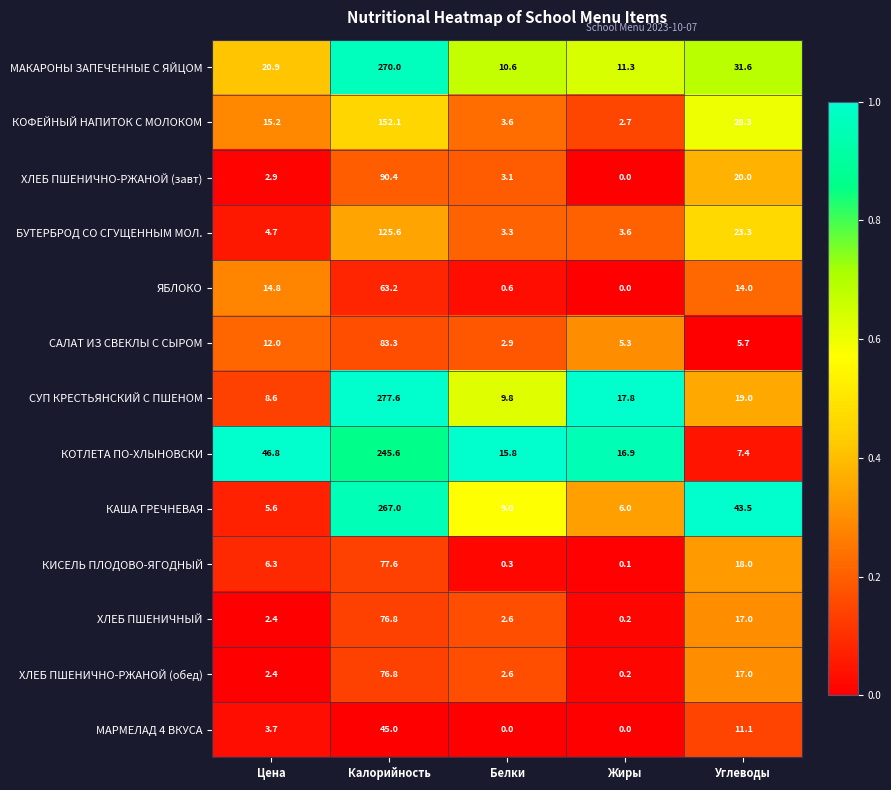

Which series has the largest total across all categories?

МАКАРОНЫ ЗАПЕЧЕННЫЕ С ЯЙЦОМ